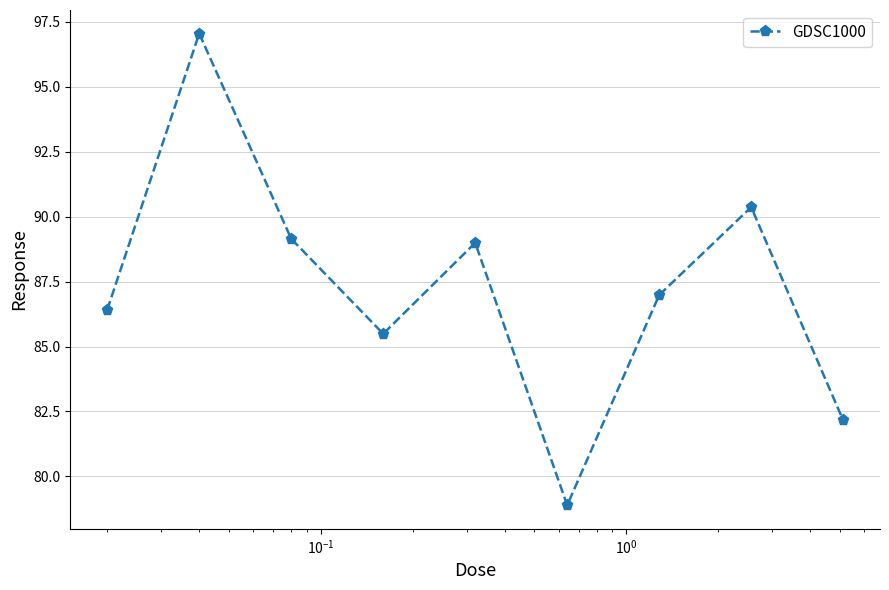

How many interior local peaks (higher than both neighbors) does the data have?

3